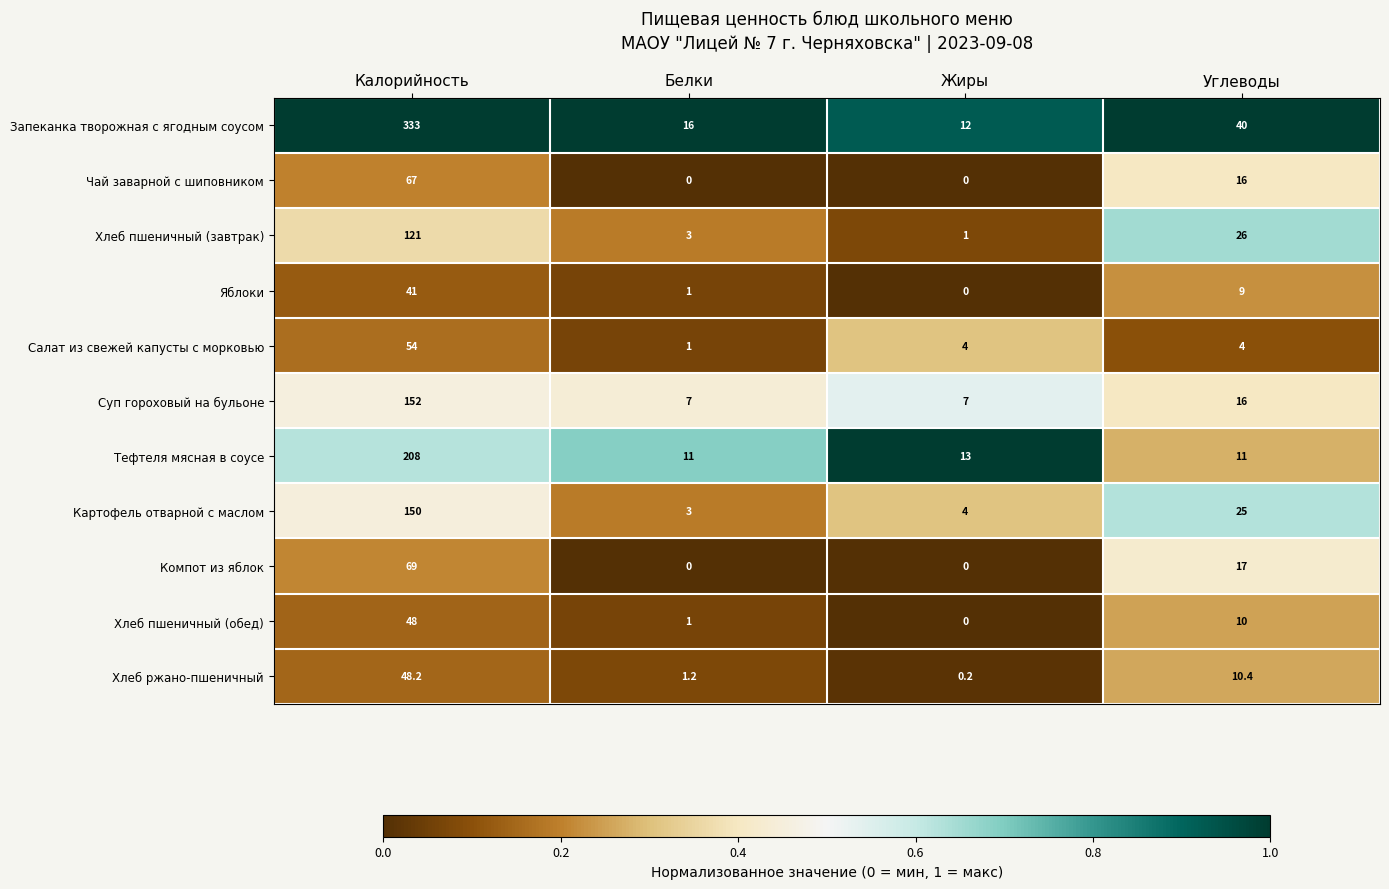

What is the difference between the maximum and minimum values in the Запеканка творожная с ягодным соусом series?

321.0